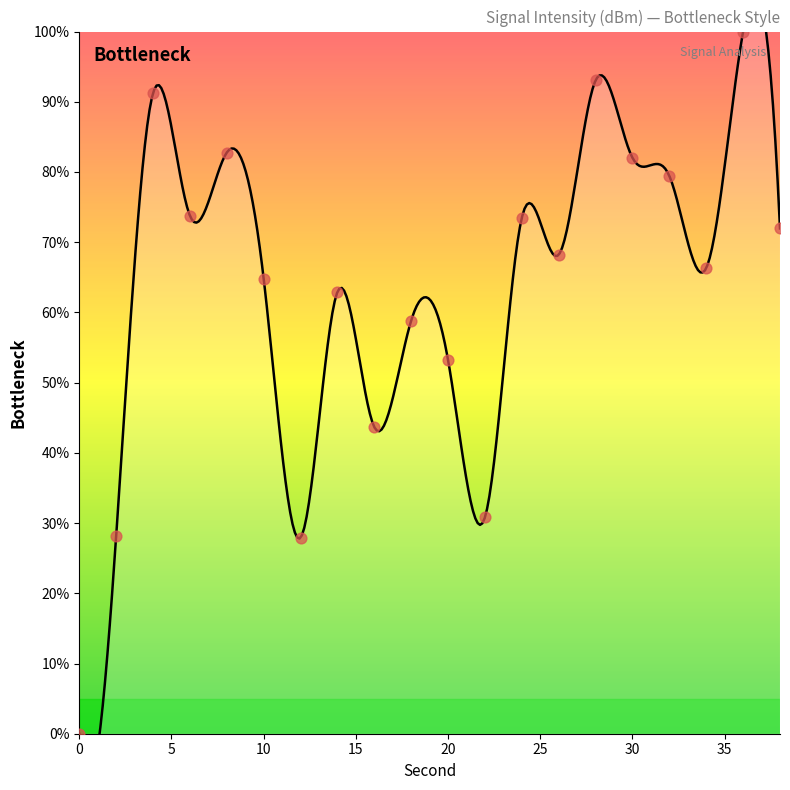

What is the change in value from 20 to 36?

+46.8